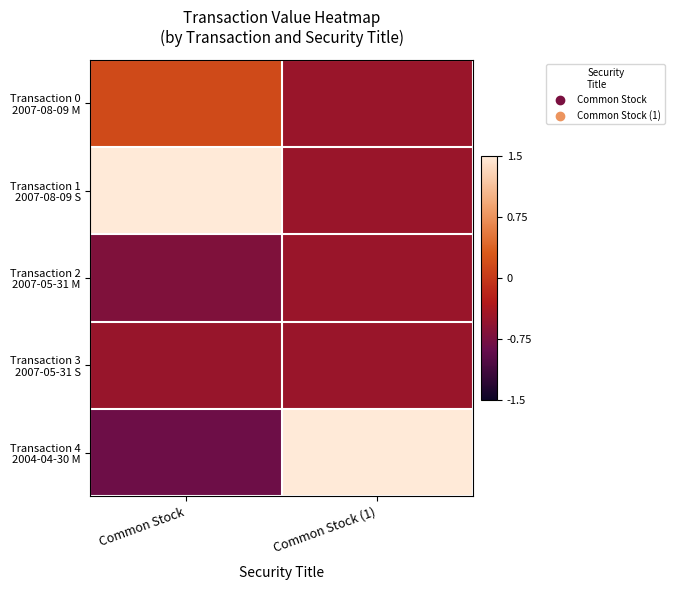

Between Common Stock (1) and Common Stock, which is larger?

Common Stock